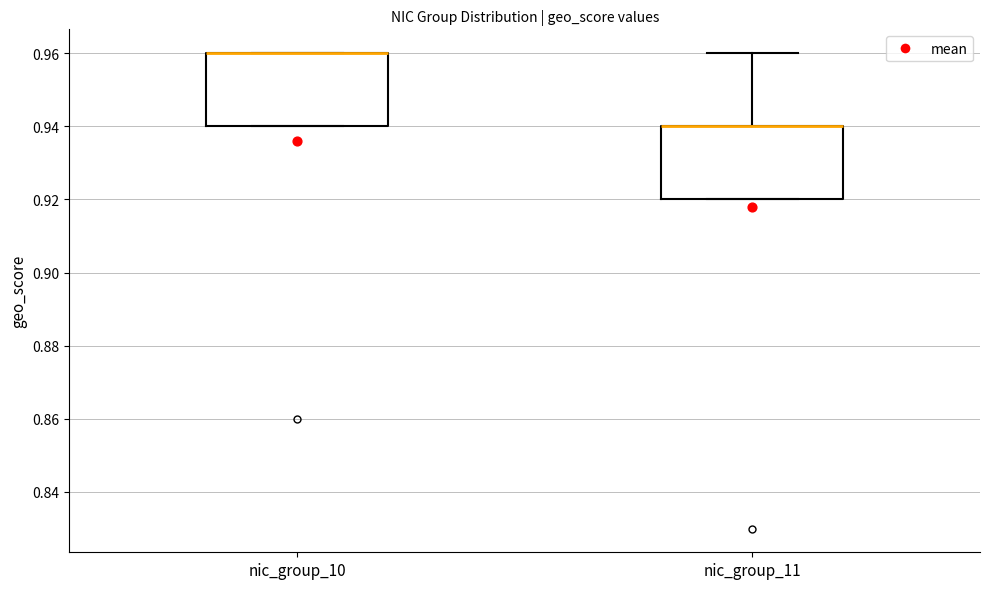

Reading left to right, transcribe this box plot: for each box, give where its median line is, the range the box spans, and where its two whiskers end, as read against the y-axis. The values are not printed on the chart, so give them approximately, as read against the axis.

nic_group_10: median 0.96 (drawn on the box's upper edge), box 0.94 to 0.96, whiskers 0.94 to 0.96
nic_group_11: median 0.94 (drawn on the box's upper edge), box 0.92 to 0.94, whiskers 0.92 to 0.96